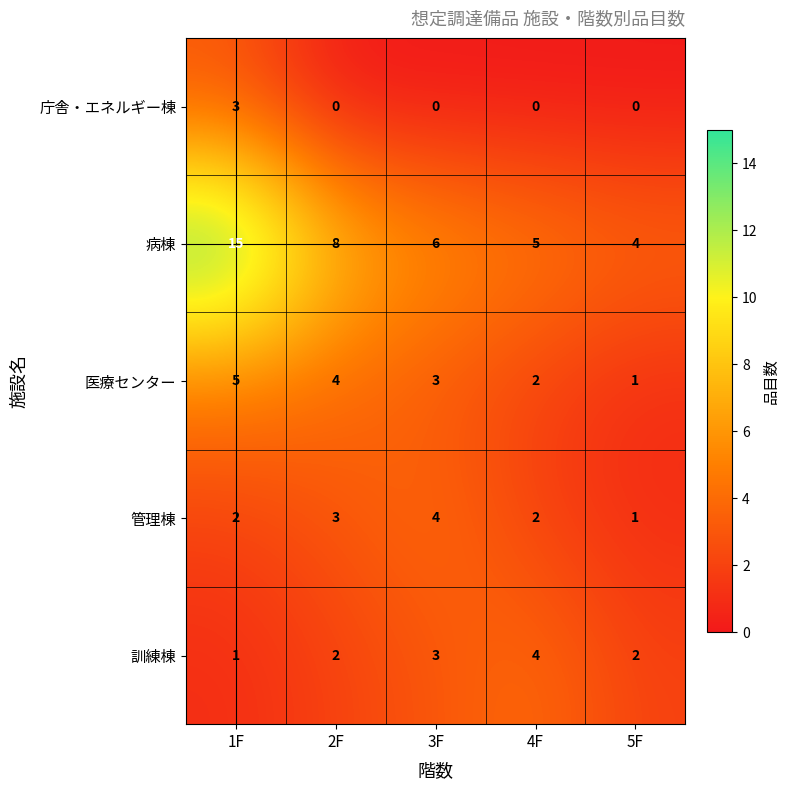

At 1F, list the series in order from largest to smallest.

病棟, 医療センター, 庁舎・エネルギー棟, 管理棟, 訓練棟